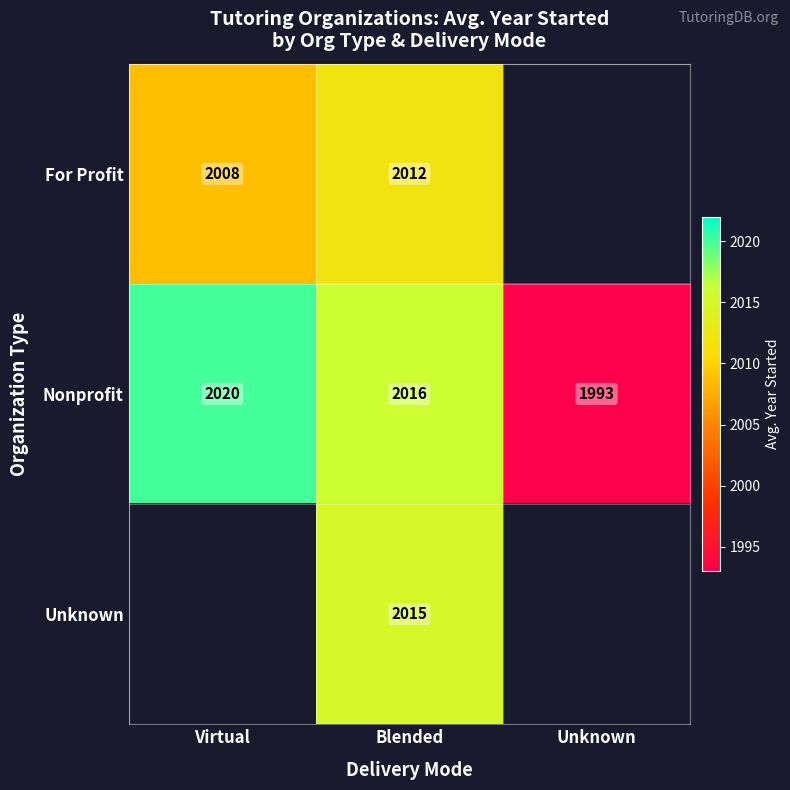

At which label is Nonprofit closest to 2006?

Blended